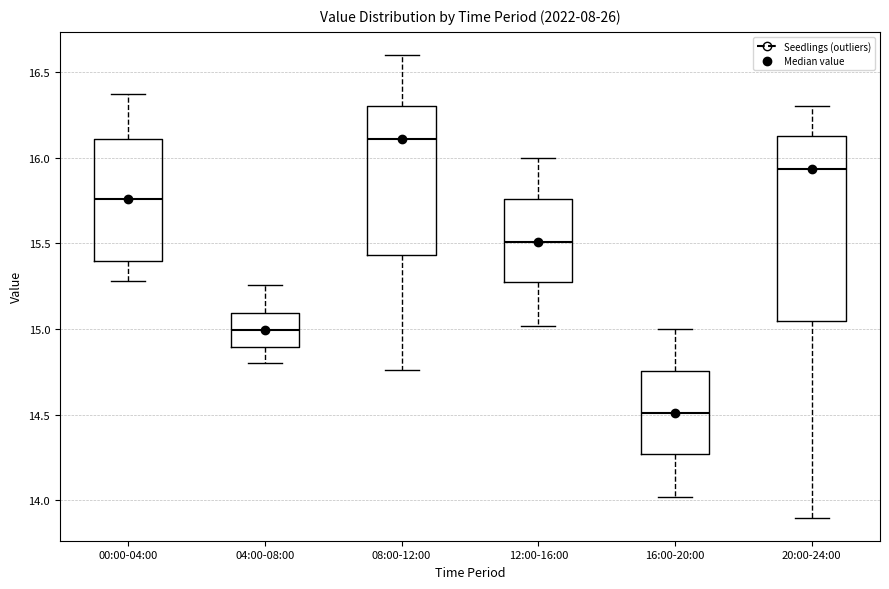

Reading left to right, read every box against the y-axis: the position of its median line, the range the box covers, and the ends of its whiskers. The values are not printed on the chart, so give them approximately, as read against the axis.

00:00-04:00: median 15.75, box 15.40 to 16.10, whiskers 15.30 to 16.35
04:00-08:00: median 15.00, box 14.90 to 15.10, whiskers 14.80 to 15.25
08:00-12:00: median 16.10, box 15.45 to 16.30, whiskers 14.75 to 16.60
12:00-16:00: median 15.50, box 15.25 to 15.75, whiskers 15.00 to 16.00
16:00-20:00: median 14.50, box 14.25 to 14.75, whiskers 14.00 to 15.00
20:00-24:00: median 15.95, box 15.05 to 16.15, whiskers 13.90 to 16.30